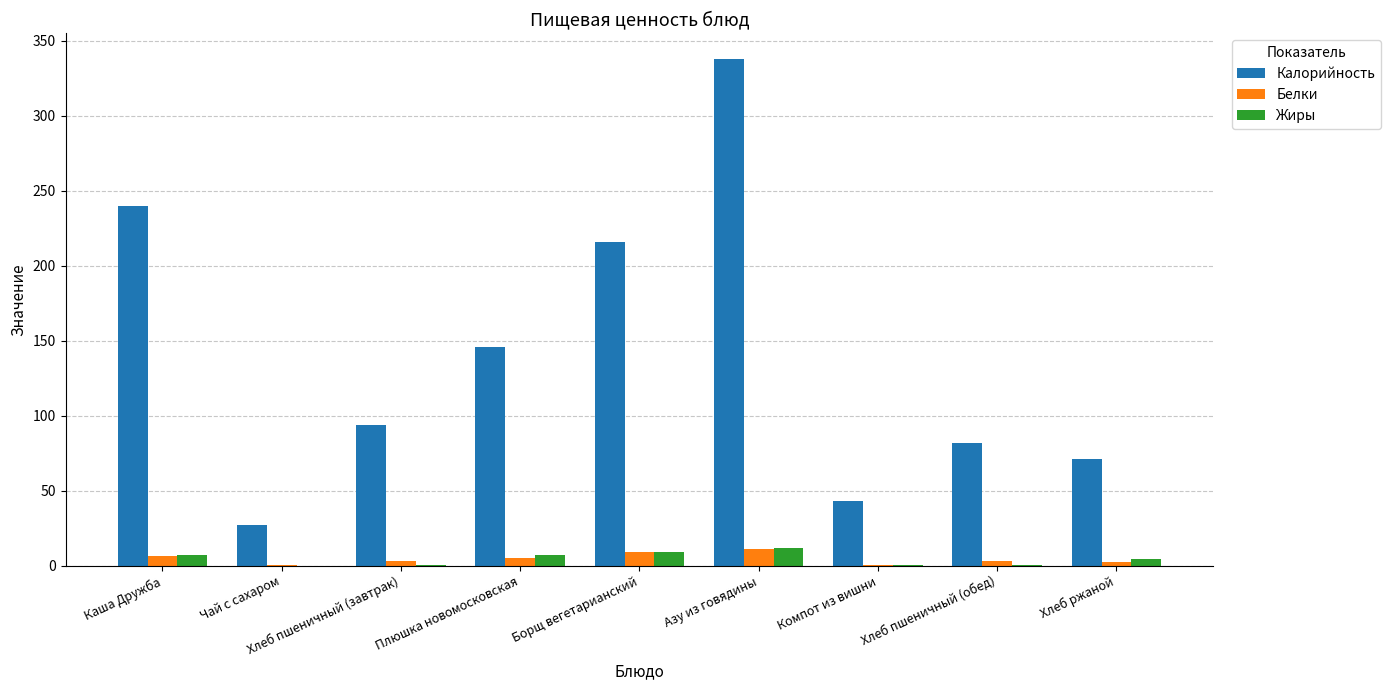

Between Плюшка новомосковская and Азу из говядины, which series saw the biggest shift?

Калорийность